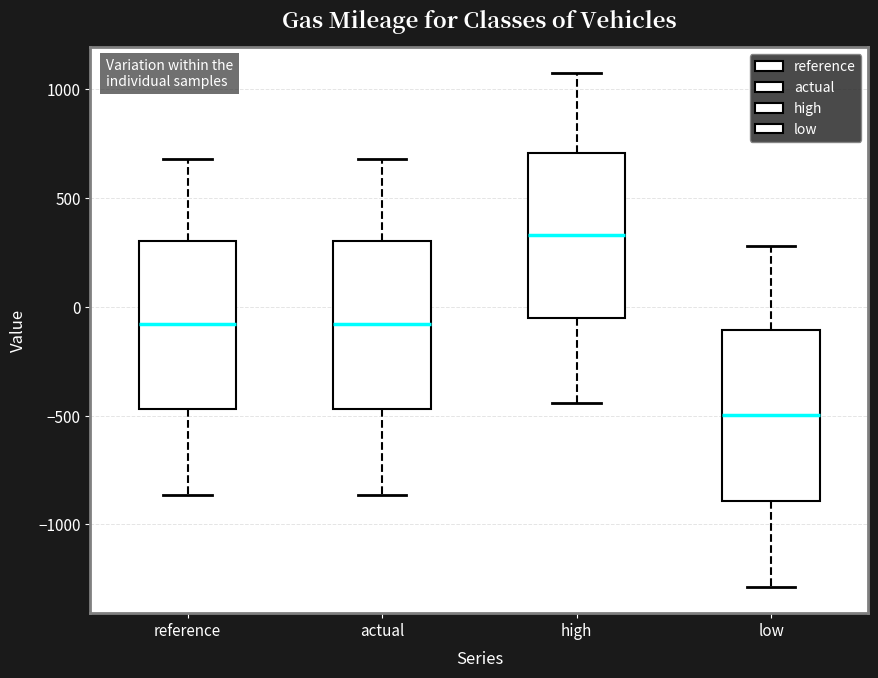

Reading left to right, transcribe this box plot: for each box, give where its median line is, the range the box spans, and where its two whiskers end, as read against the y-axis. The values are not printed on the chart, so give them approximately, as read against the axis.

reference: median -100, box -450 to 300, whiskers -850 to 700
actual: median -100, box -450 to 300, whiskers -850 to 700
high: median 350, box -50 to 700, whiskers -450 to 1100
low: median -500, box -900 to -100, whiskers -1300 to 300